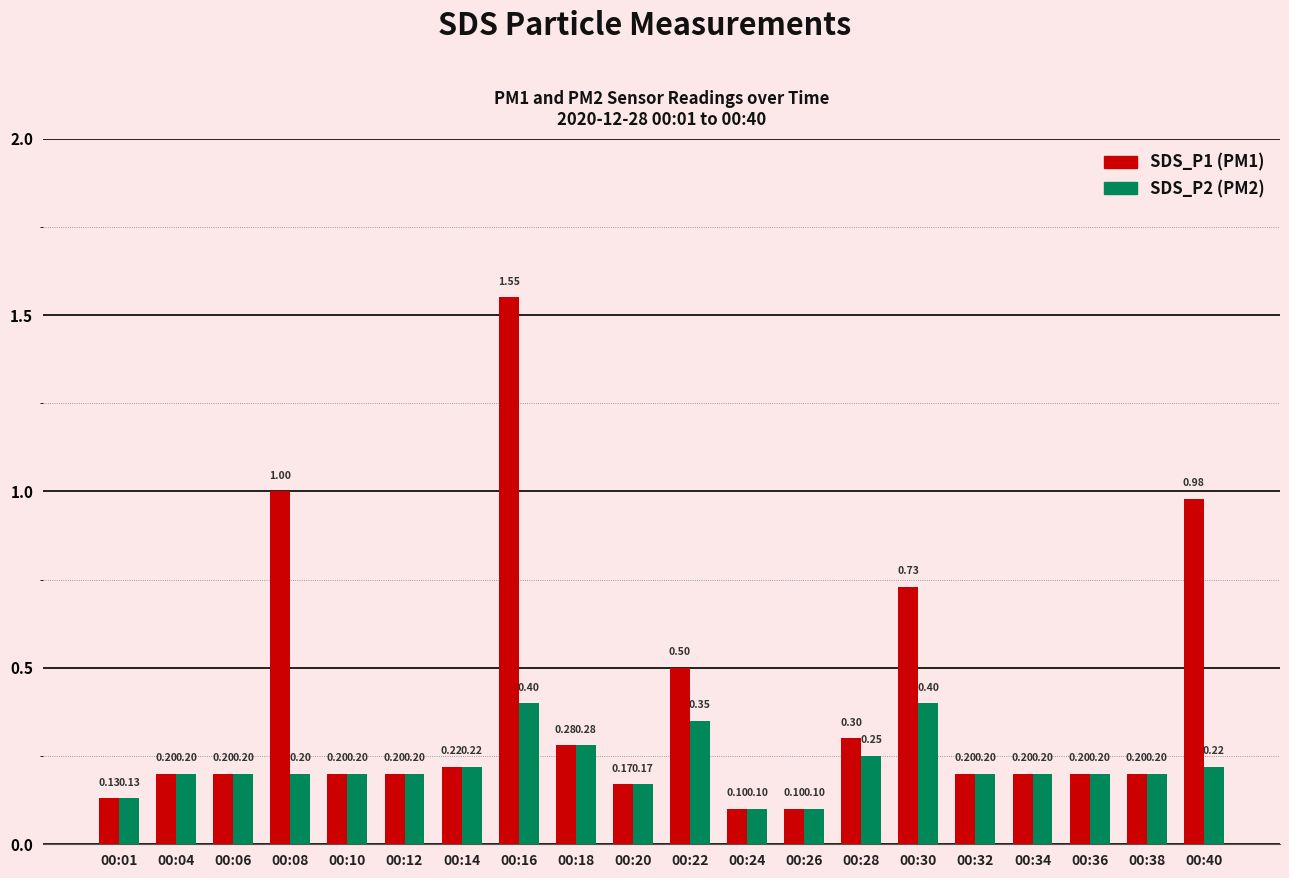

At which category is the sum across all series the highest?

00:16